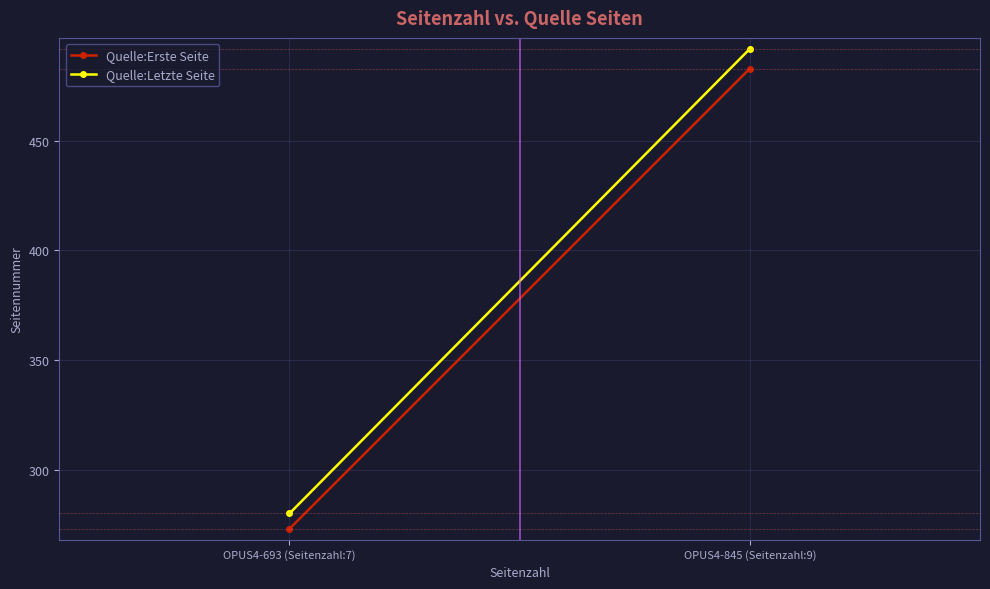

What is the value of the Quelle:Erste Seite point at the 2nd from the left?

483